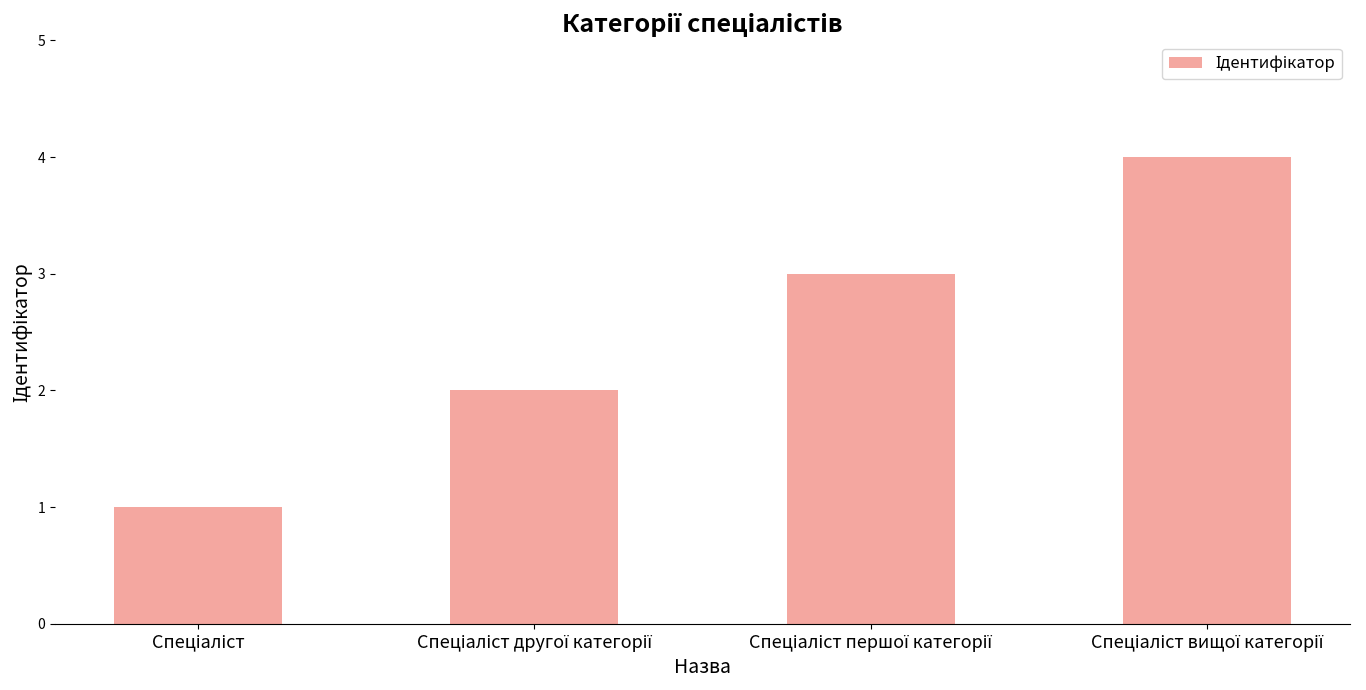

How many bars are there in total?

4